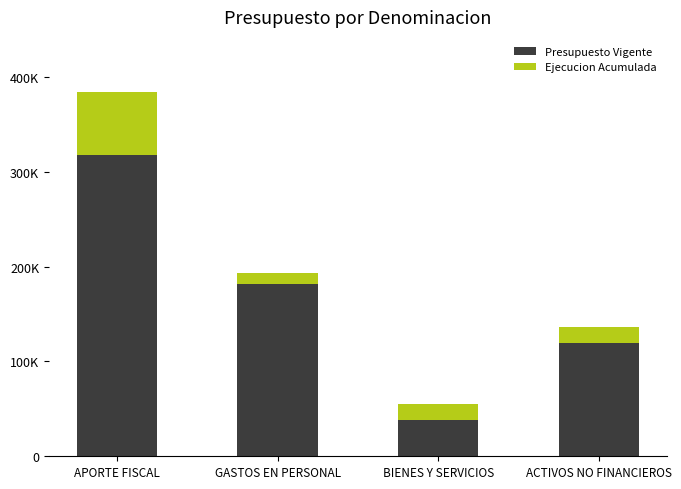

Which label corresponds to the largest value in the chart?

APORTE FISCAL